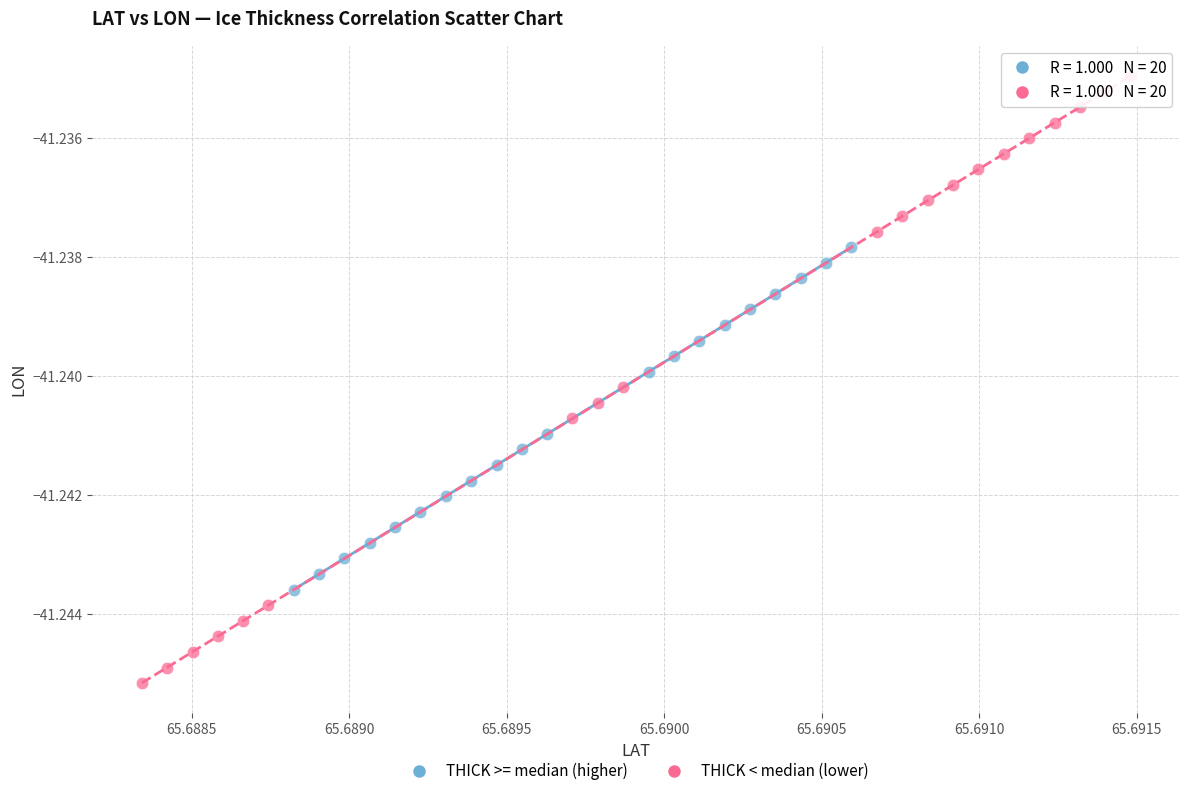

Which series contains the lowest Y value?

THICK < median (lower)